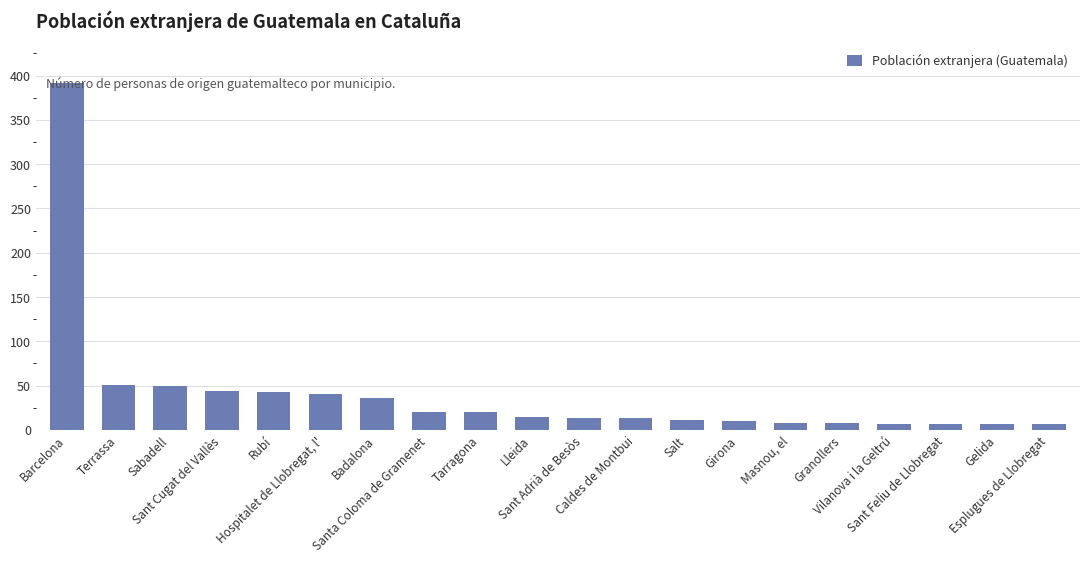

Is it true that the value at Terrassa is 74?

False